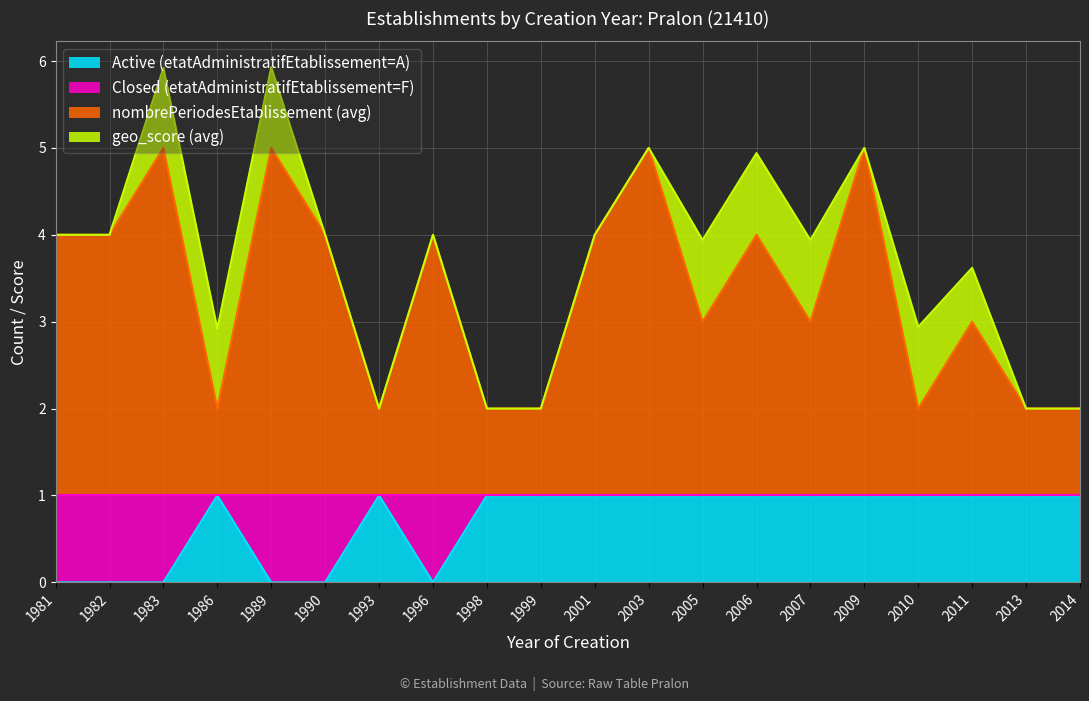

Which has a higher value, 2010 or 2014?

2010